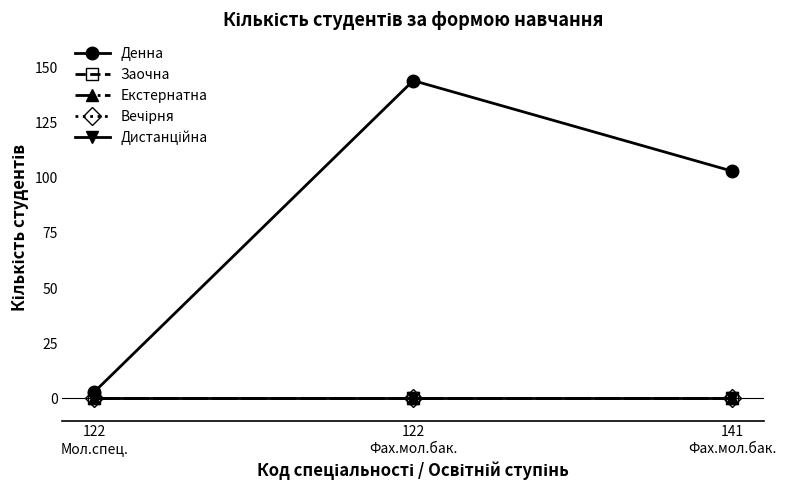

Does the chart have visible grid lines?

No